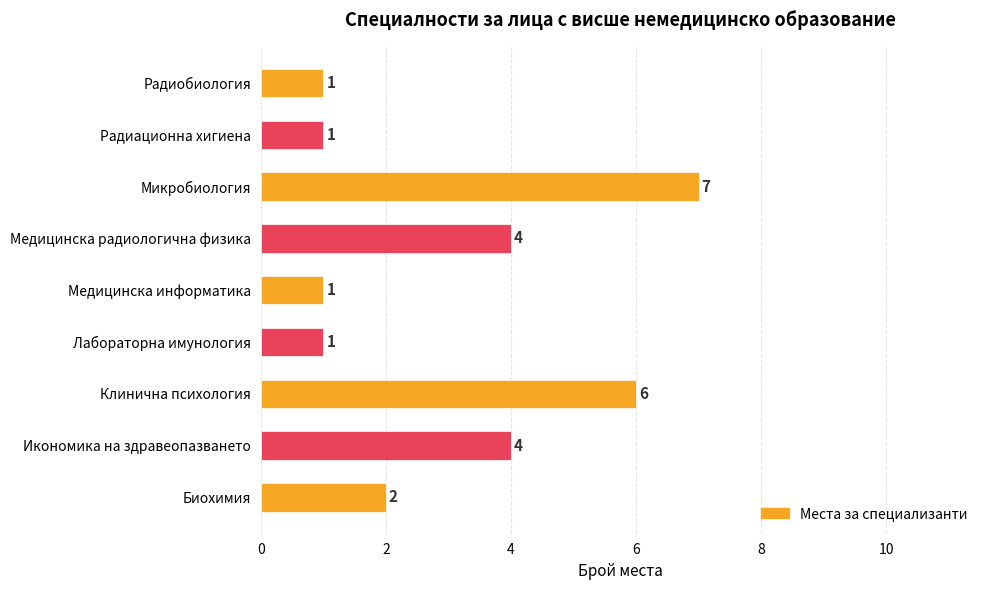

True or false: the data shows 7 at Медицинска радиологична физика.

False